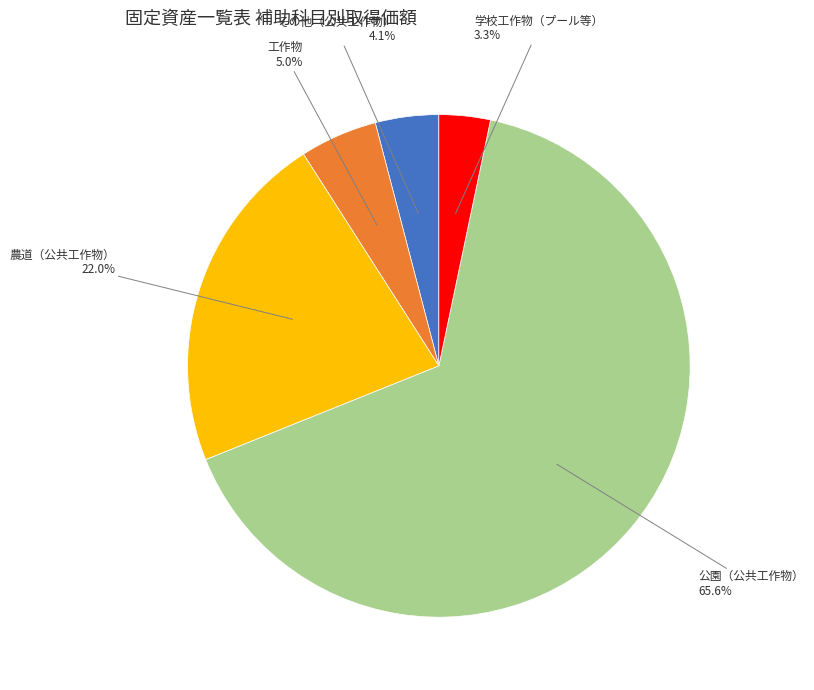

Does any single category account for the majority?

Yes